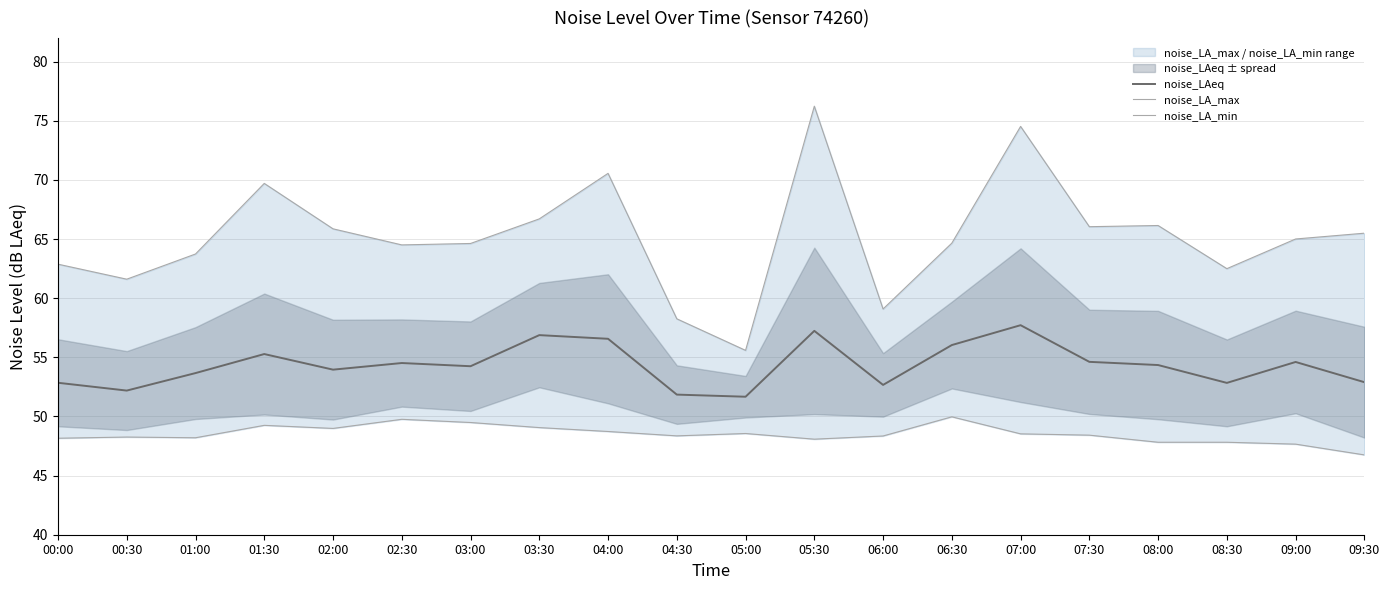

True or false: noise_LA_max has a value of 64.7 at 06:30.

True